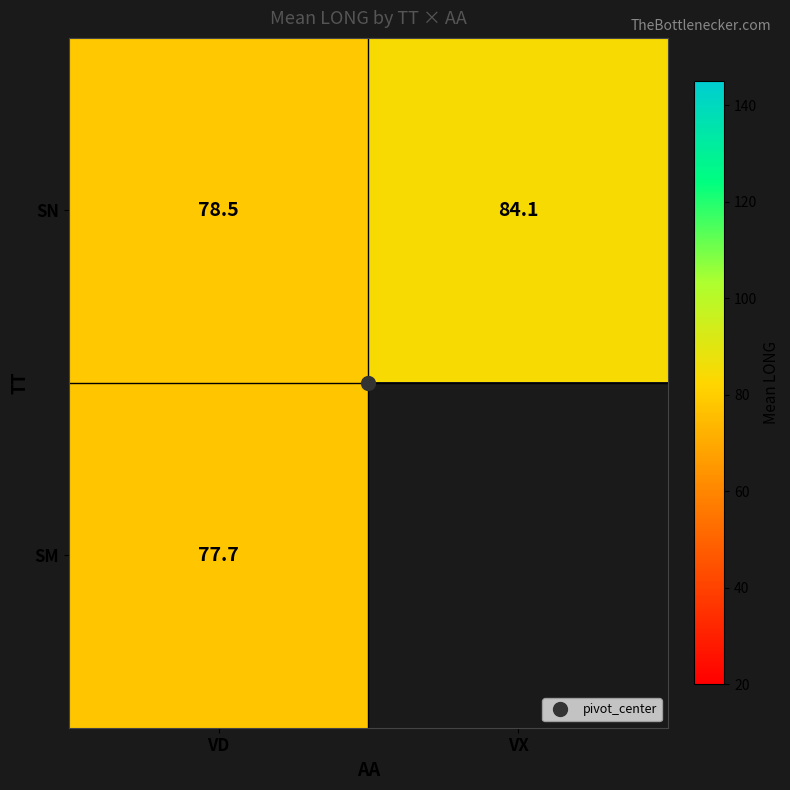

Is it true that SN equals 52.6 at VX?

False